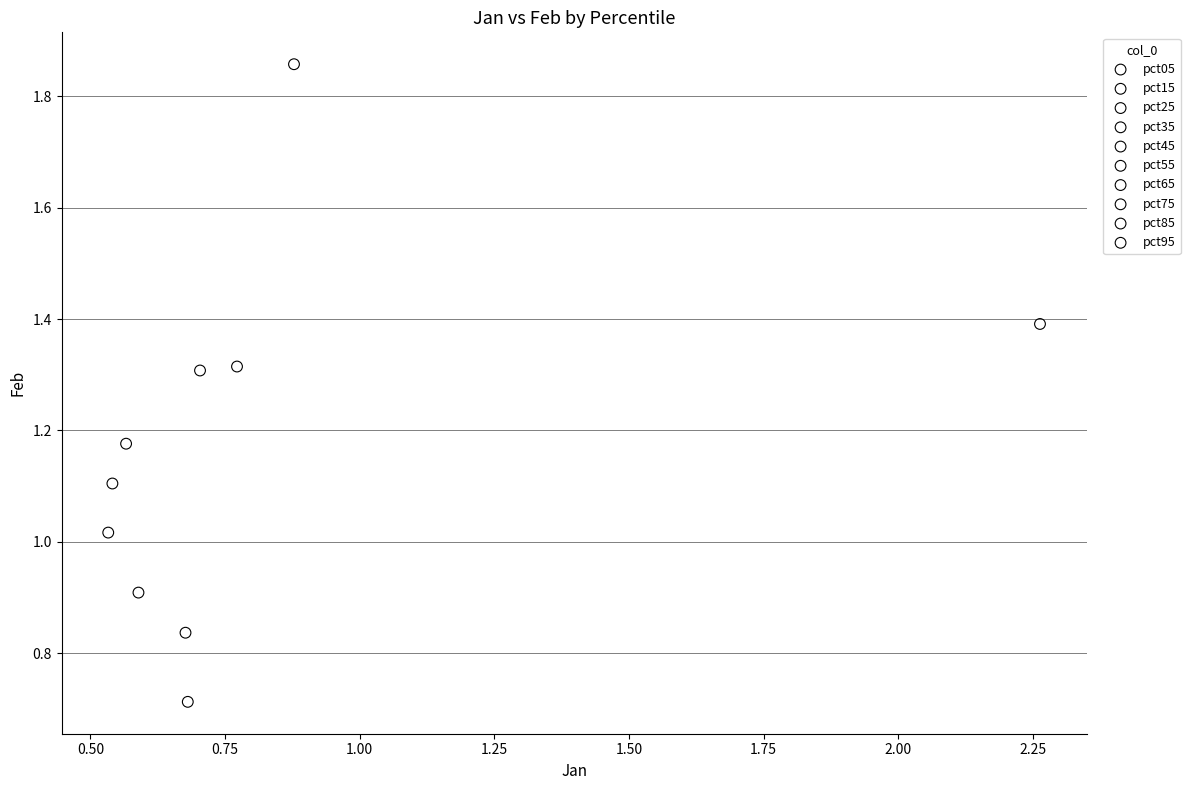

Which series reaches the minimum Y coordinate?

pct15